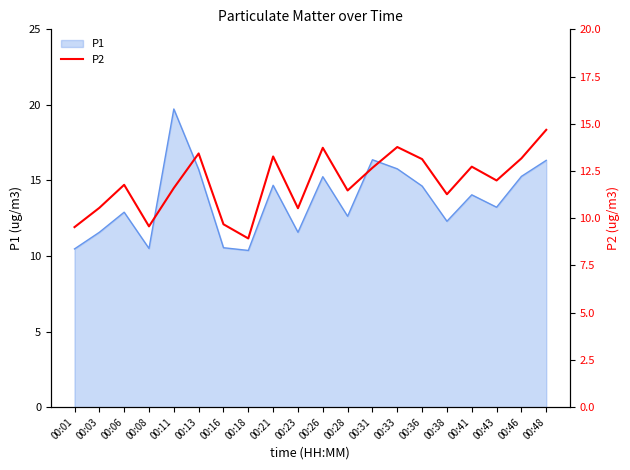

Is it true that the value at 00:16 is 3.7?

False